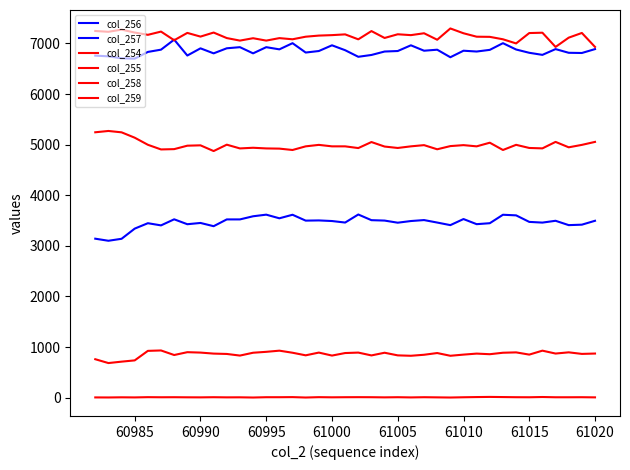

What is the value of the col_254 point at the 37th from the left?

7